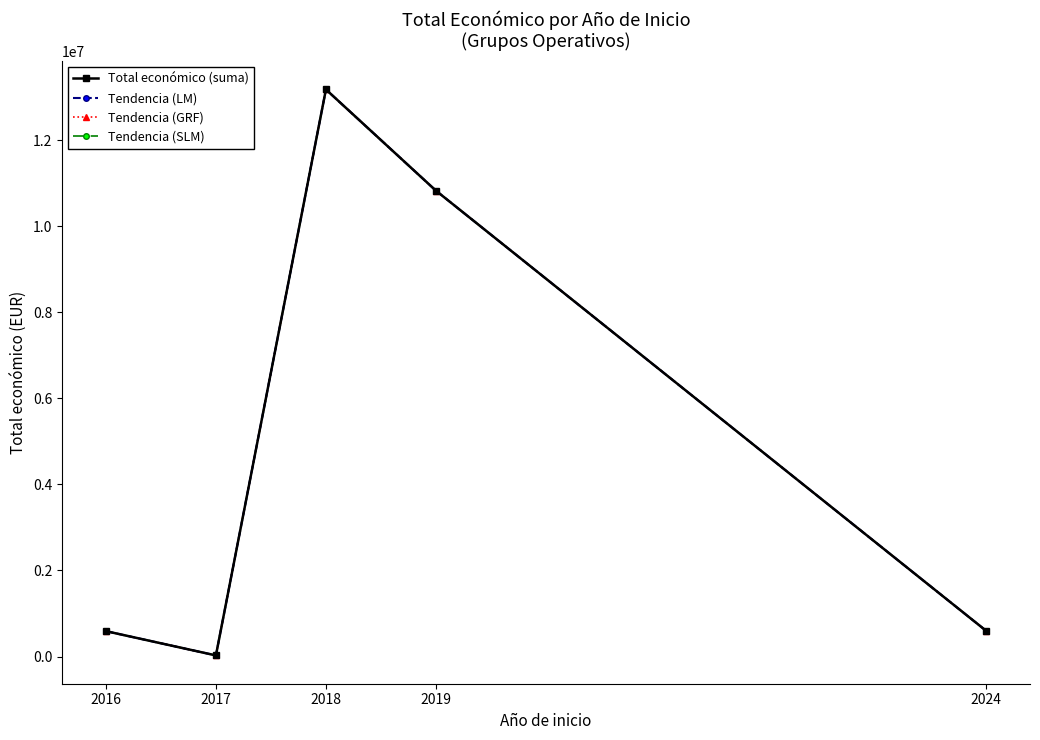

Does the chart display data point markers on the line(s)?

Yes